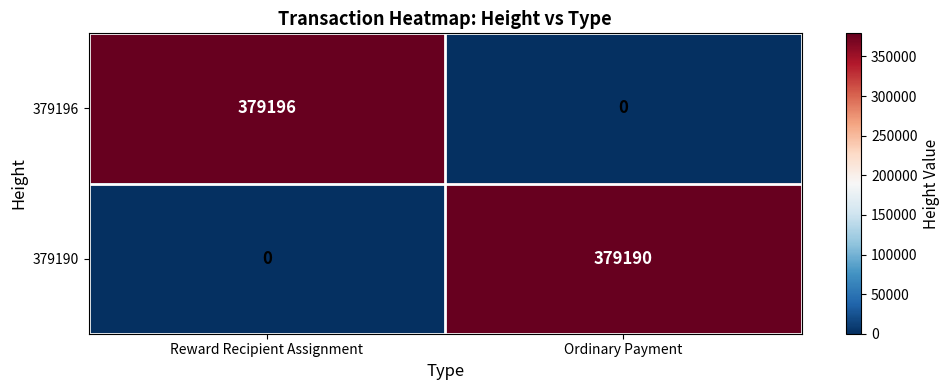

What is the sum of the 379190 values at Reward Recipient Assignment and Ordinary Payment?

379190